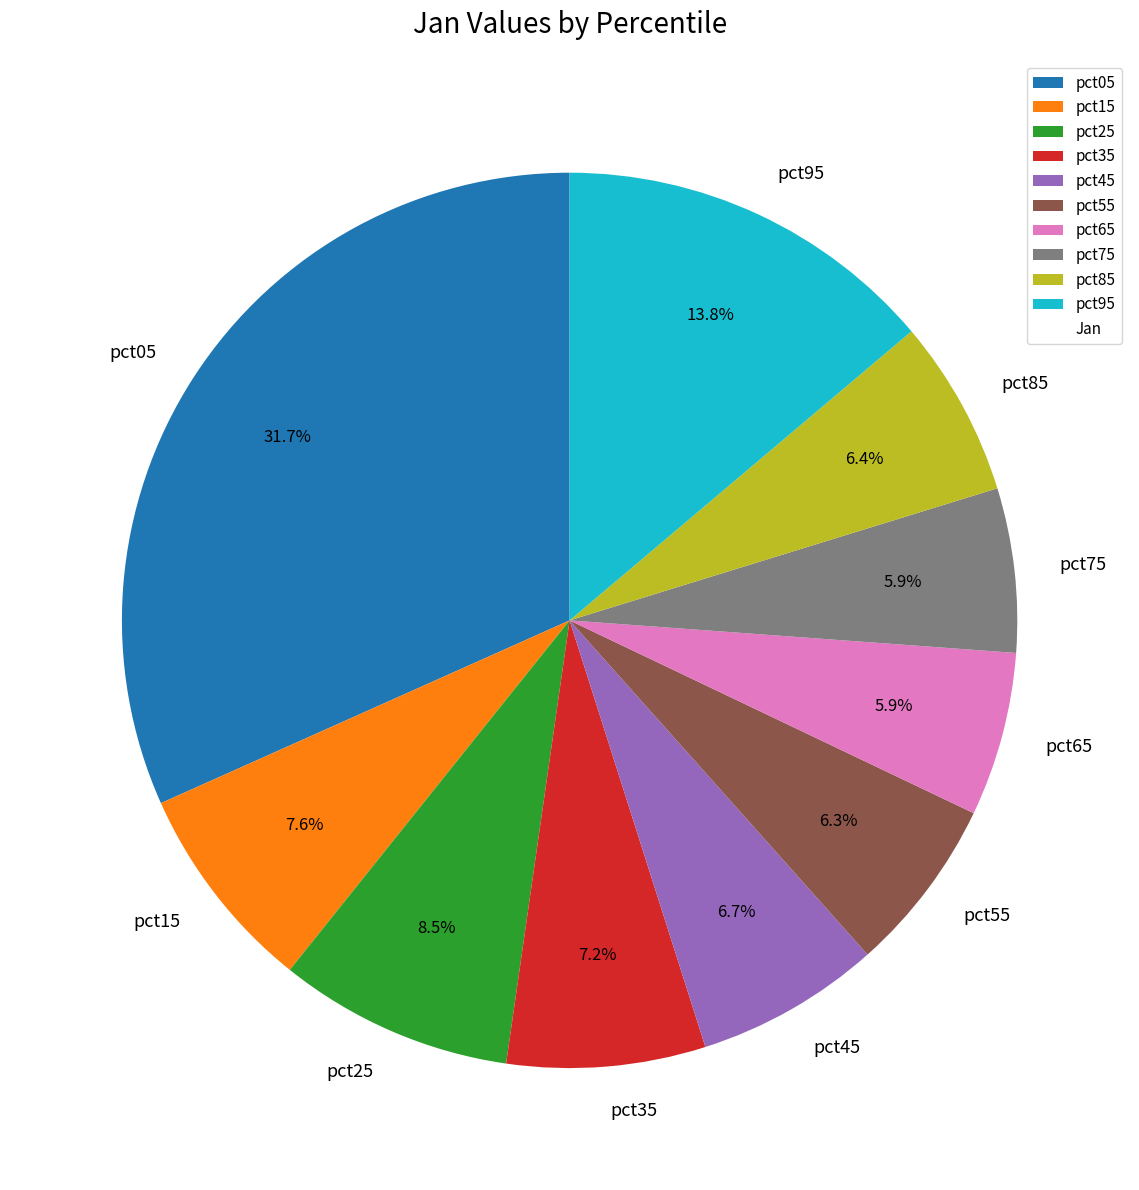

To the nearest percent, what is the average slice percentage?

10%